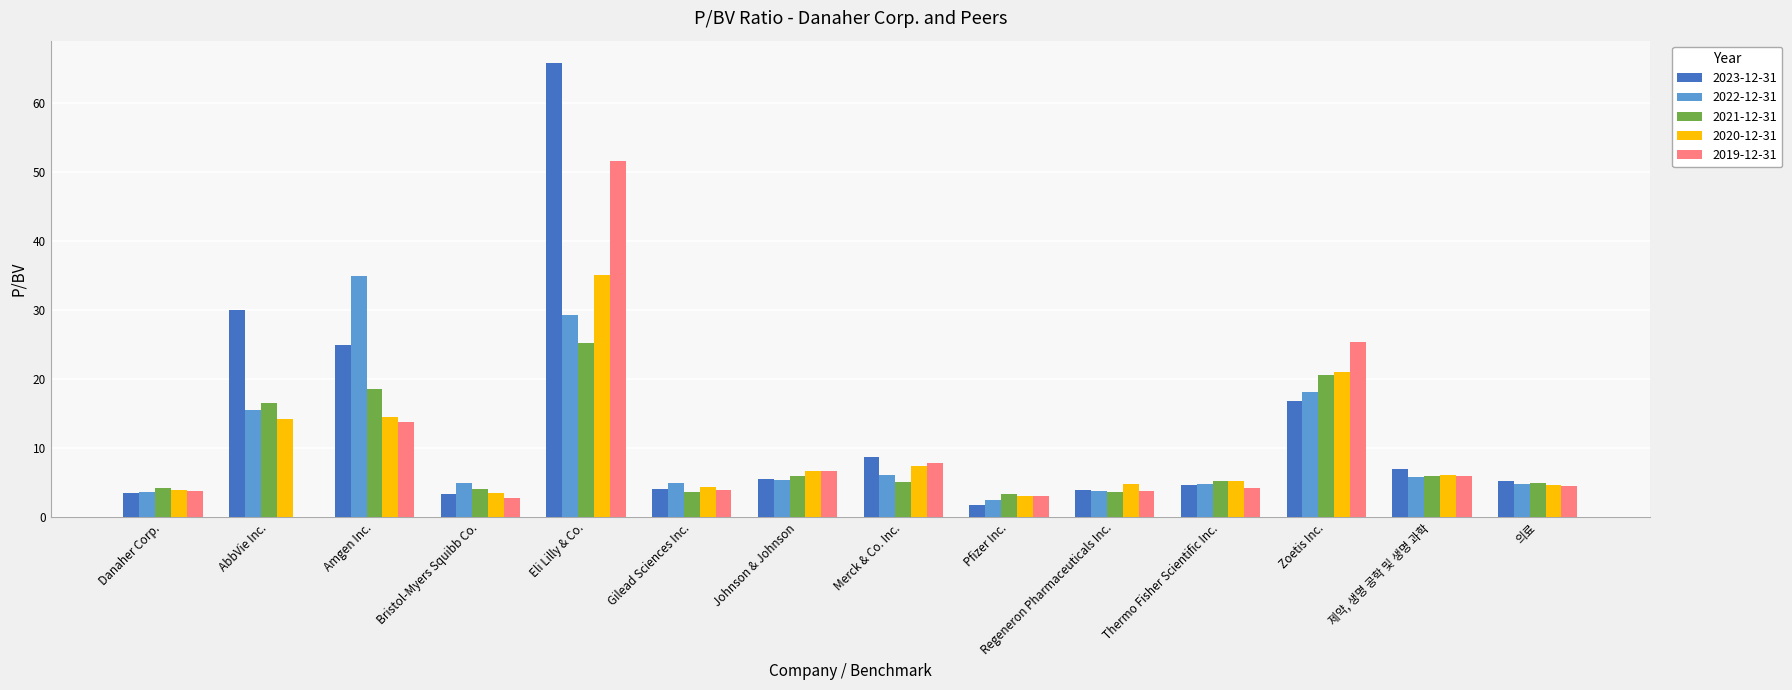

The 2022-12-31 series shows 7.3 at 의료. True or false?

False